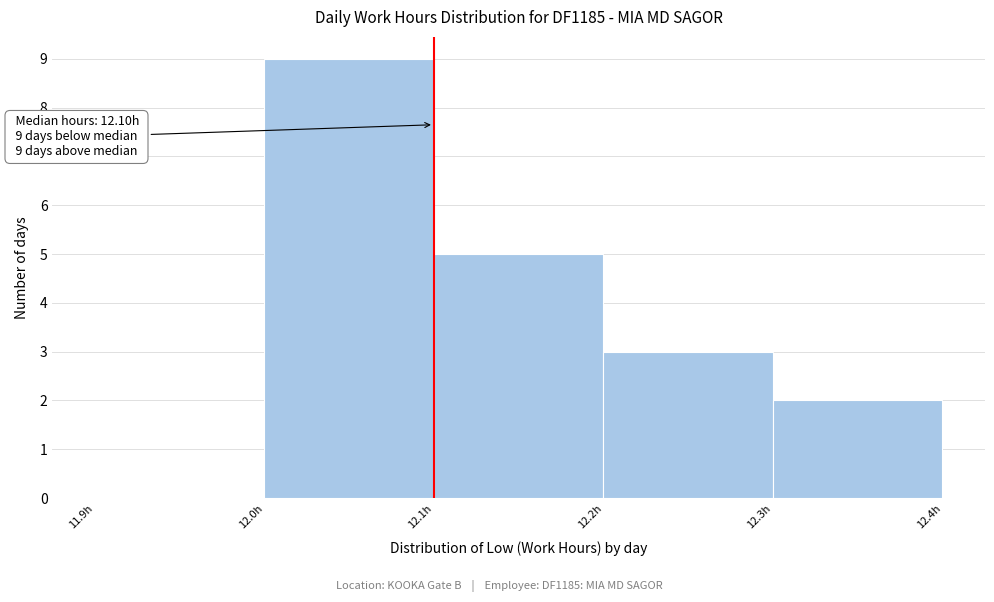

Which range on the x-axis has the tallest bar?

12.0 to 12.1